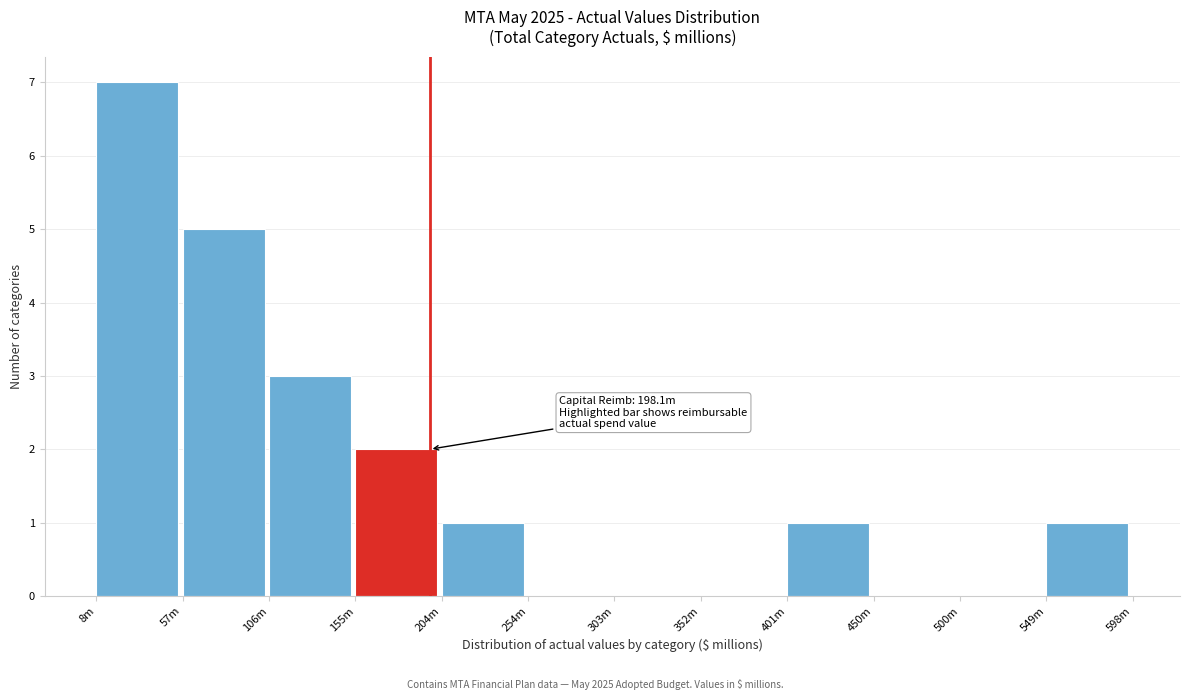

Reading left to right, list all the values displayed in this chart.

8m=7	57m=5	106m=3	155m=2	204m=1	254m=0	303m=0	352m=0	401m=1	450m=0	500m=0	549m=1